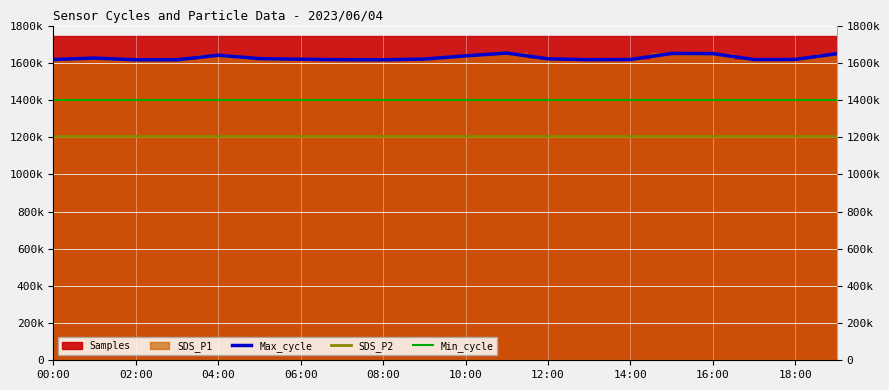

True or false: SDS_P2 has a value of 1205000 at 02:00.

True